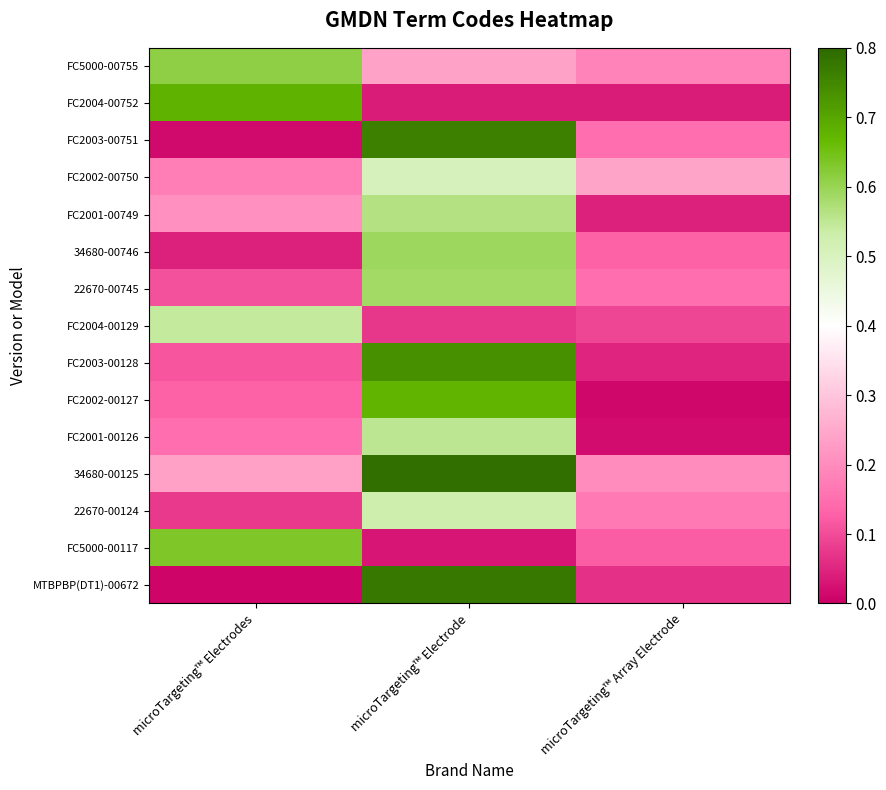

Reading left to right, extract all data points from this chart.

FC5000-00755: microTargeting™ Electrodes=0.6	microTargeting™ Electrode=0.2	microTargeting™ Array Electrode=0.2
FC2004-00752: microTargeting™ Electrodes=0.7	microTargeting™ Electrode=0.0	microTargeting™ Array Electrode=0.0
FC2003-00751: microTargeting™ Electrodes=0.0	microTargeting™ Electrode=0.8	microTargeting™ Array Electrode=0.2
FC2002-00750: microTargeting™ Electrodes=0.2	microTargeting™ Electrode=0.5	microTargeting™ Array Electrode=0.2
FC2001-00749: microTargeting™ Electrodes=0.2	microTargeting™ Electrode=0.6	microTargeting™ Array Electrode=0.0
34680-00746: microTargeting™ Electrodes=0.0	microTargeting™ Electrode=0.6	microTargeting™ Array Electrode=0.1
22670-00745: microTargeting™ Electrodes=0.1	microTargeting™ Electrode=0.6	microTargeting™ Array Electrode=0.2
FC2004-00129: microTargeting™ Electrodes=0.5	microTargeting™ Electrode=0.1	microTargeting™ Array Electrode=0.1
FC2003-00128: microTargeting™ Electrodes=0.1	microTargeting™ Electrode=0.7	microTargeting™ Array Electrode=0.0
FC2002-00127: microTargeting™ Electrodes=0.1	microTargeting™ Electrode=0.7	microTargeting™ Array Electrode=0.0
FC2001-00126: microTargeting™ Electrodes=0.2	microTargeting™ Electrode=0.6	microTargeting™ Array Electrode=0.0
34680-00125: microTargeting™ Electrodes=0.2	microTargeting™ Electrode=0.8	microTargeting™ Array Electrode=0.2
22670-00124: microTargeting™ Electrodes=0.1	microTargeting™ Electrode=0.5	microTargeting™ Array Electrode=0.2
FC5000-00117: microTargeting™ Electrodes=0.6	microTargeting™ Electrode=0.0	microTargeting™ Array Electrode=0.1
MTBPBP(DT1)-00672: microTargeting™ Electrodes=0.0	microTargeting™ Electrode=0.8	microTargeting™ Array Electrode=0.1